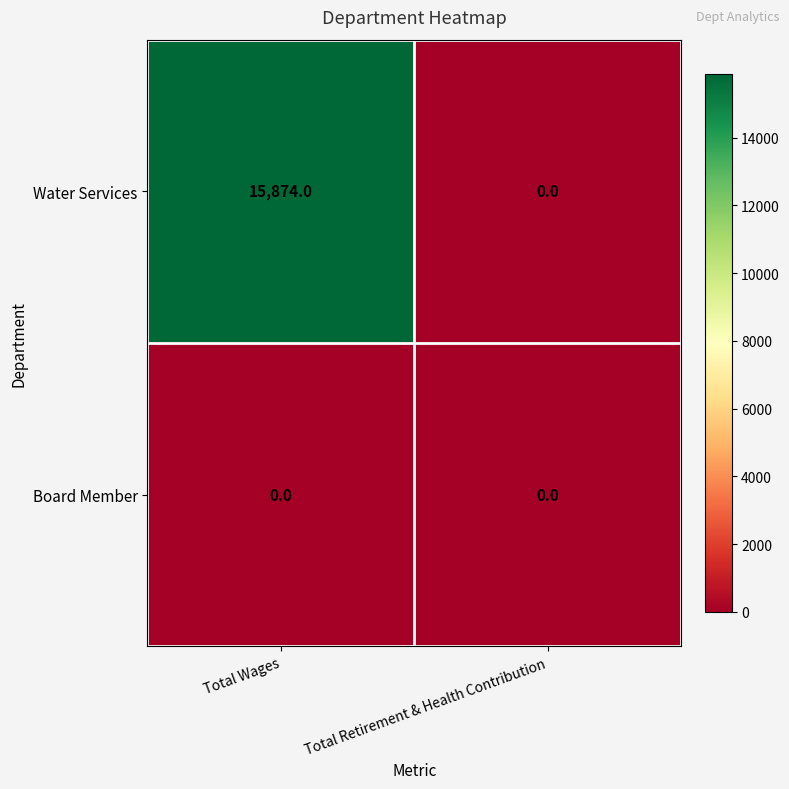

Rank the series by their maximum value, from lowest to highest.

Board Member, Water Services